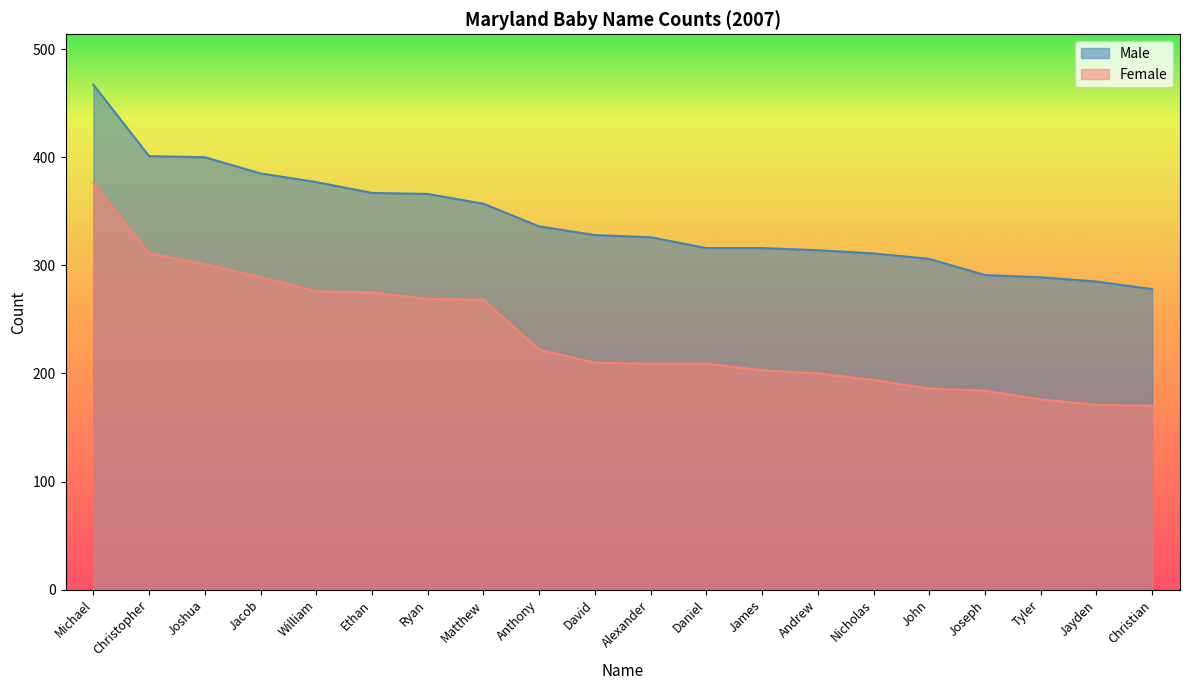

True or false: Female and Male cross at least once.

False